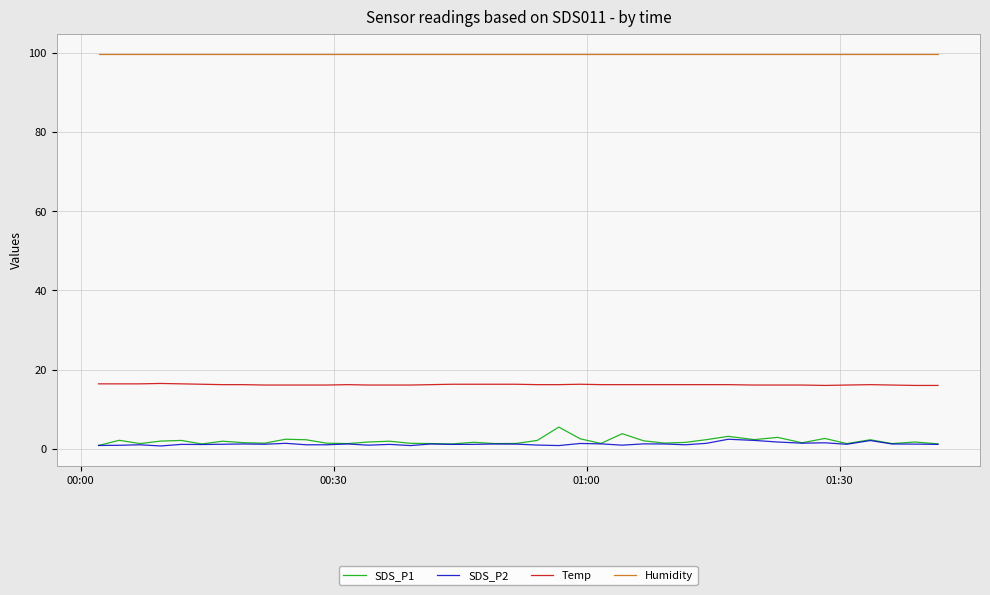

Which series has the largest total across all categories?

Humidity